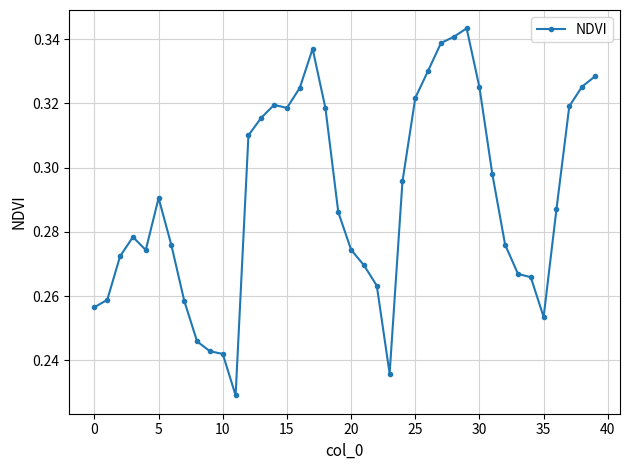

What is the sum of all values?

11.6